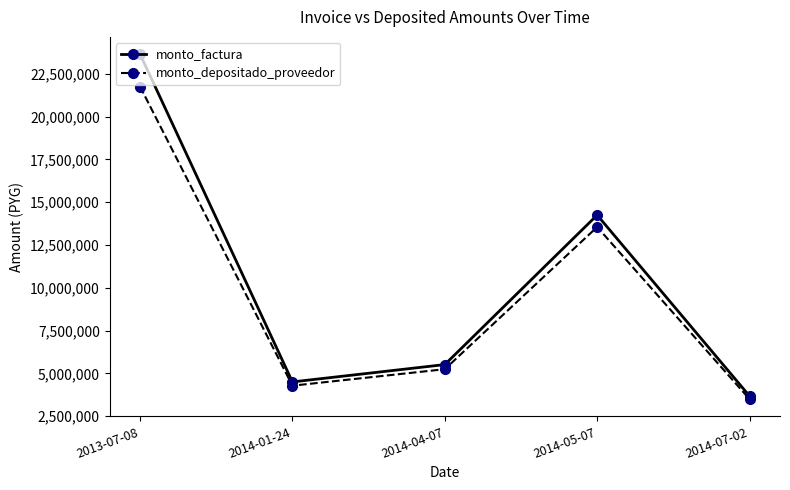

Which series has the widest spread of values?

monto_factura